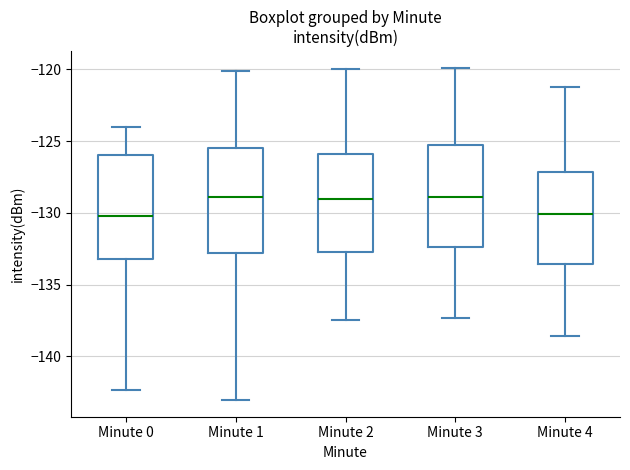

Where is the upper edge of the box for Minute 2 on the y-axis? The values are not printed on the chart, so give them approximately, as read against the axis.

-126.0